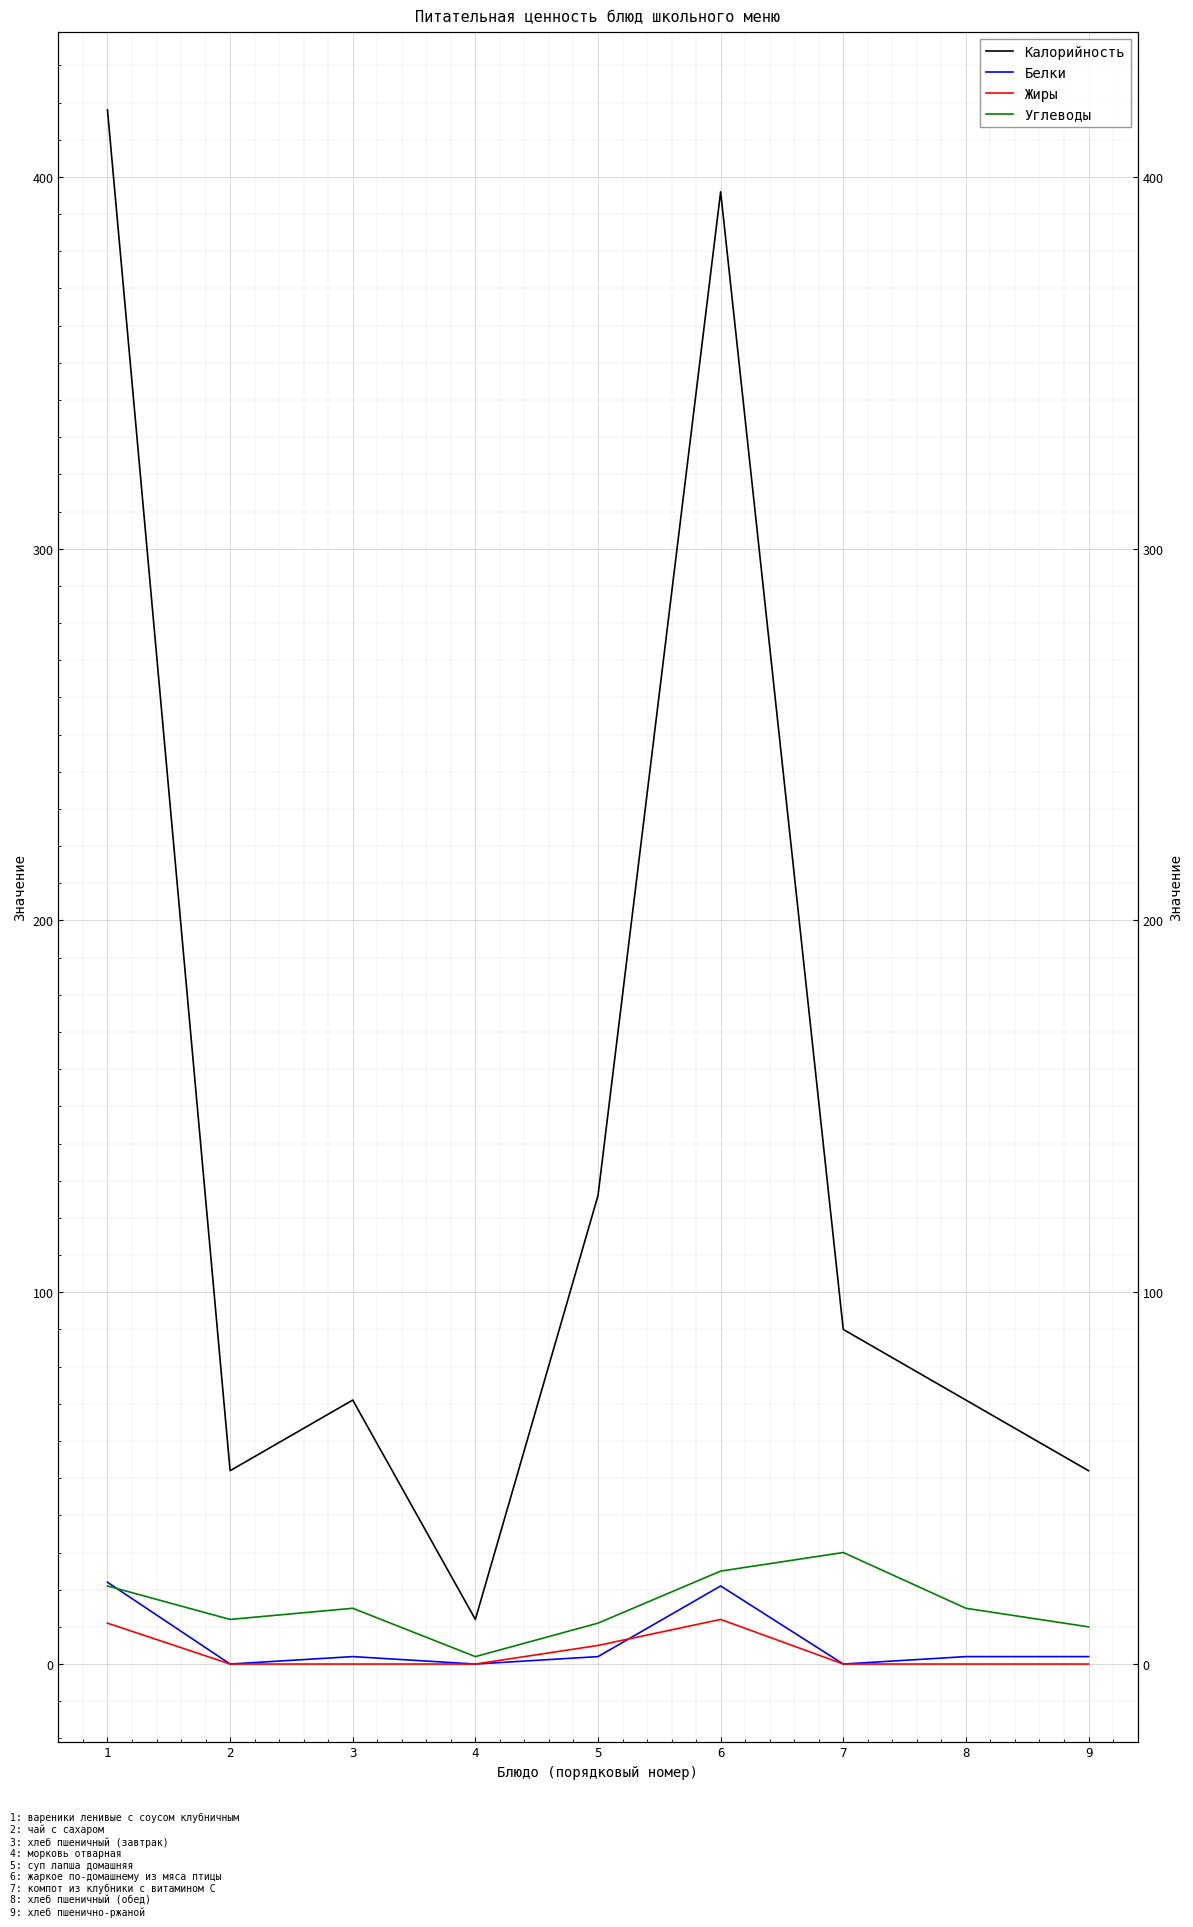

Between 7 and 3, which is larger?

7